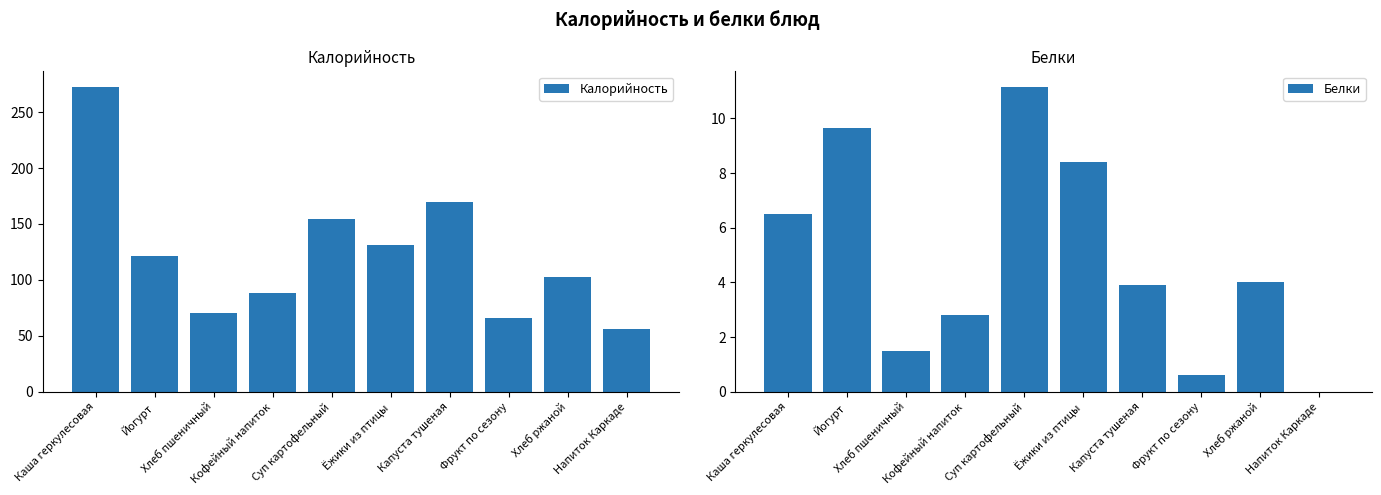

Reading left to right, what are all the values shown in this chart?

Калорийность: Каша геркулесовая=272.8	Йогурт=121.3	Хлеб пшеничный=70.0	Кофейный напиток=88.1	Суп картофельный=154.7	Ёжики из птицы=130.9	Капуста тушеная=169.7	Фрукт по сезону=66.0	Хлеб ржаной=103.0	Напиток Каркаде=56.1
Белки: Каша геркулесовая=6.5	Йогурт=9.7	Хлеб пшеничный=1.5	Кофейный напиток=2.8	Суп картофельный=11.2	Ёжики из птицы=8.4	Капуста тушеная=3.9	Фрукт по сезону=0.6	Хлеб ржаной=4.0	Напиток Каркаде=0.0